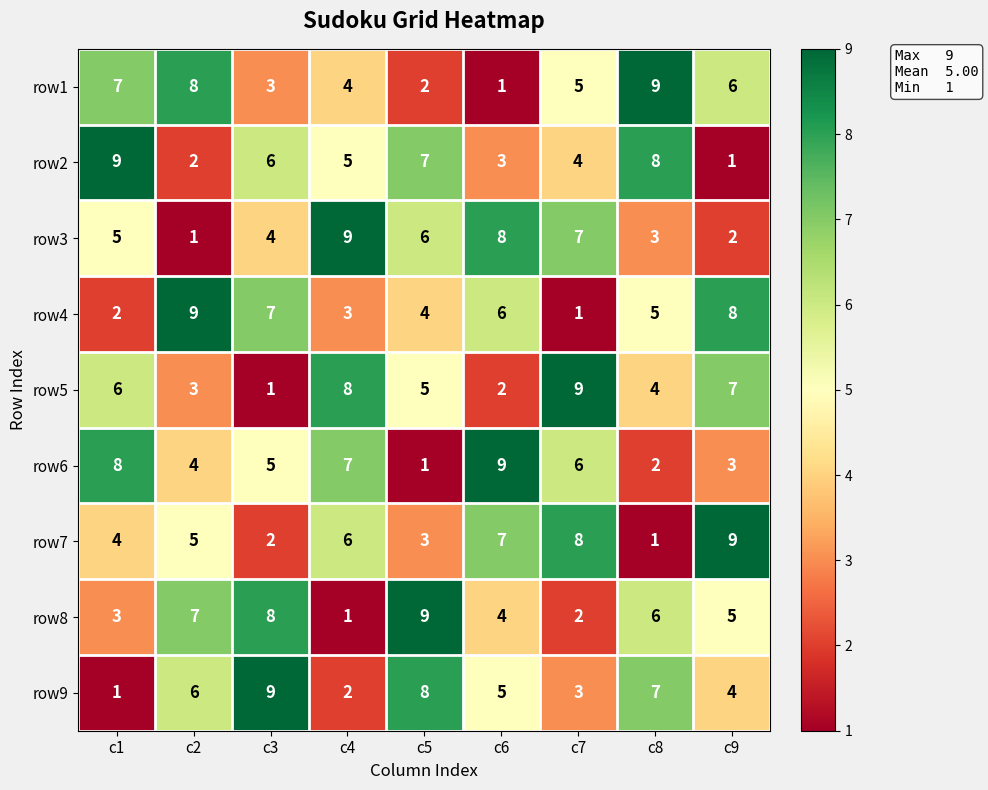

What is the difference between the highest and lowest values at c9?

8